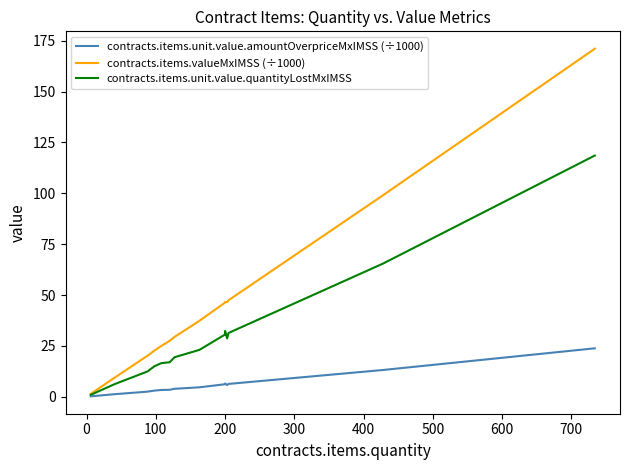

True or false: contracts.items.unit.value.quantityLostMxIMSS and contracts.items.valueMxIMSS (÷1000) intersect in this chart.

False